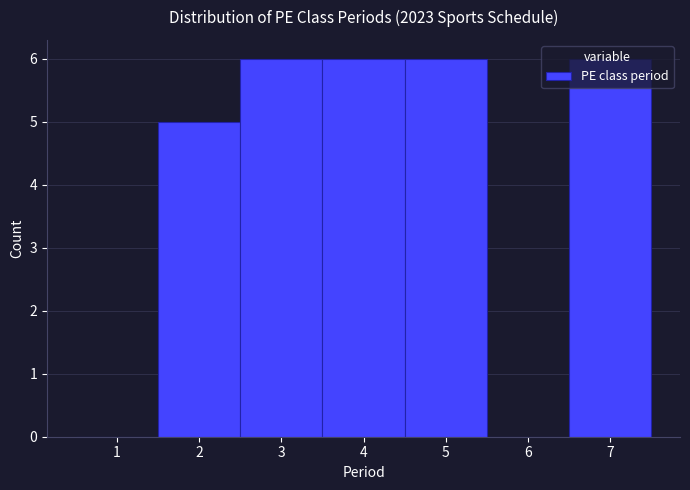

Reading left to right, list every bar in this chart as the range it spans on the x-axis followed by its height. The values are not printed on the chart, so give them approximately, as read against the axis.

0.5 to 1.5: 0
1.5 to 2.5: 5
2.5 to 3.5: 6
3.5 to 4.5: 6
4.5 to 5.5: 6
5.5 to 6.5: 0
6.5 to 7.5: 6